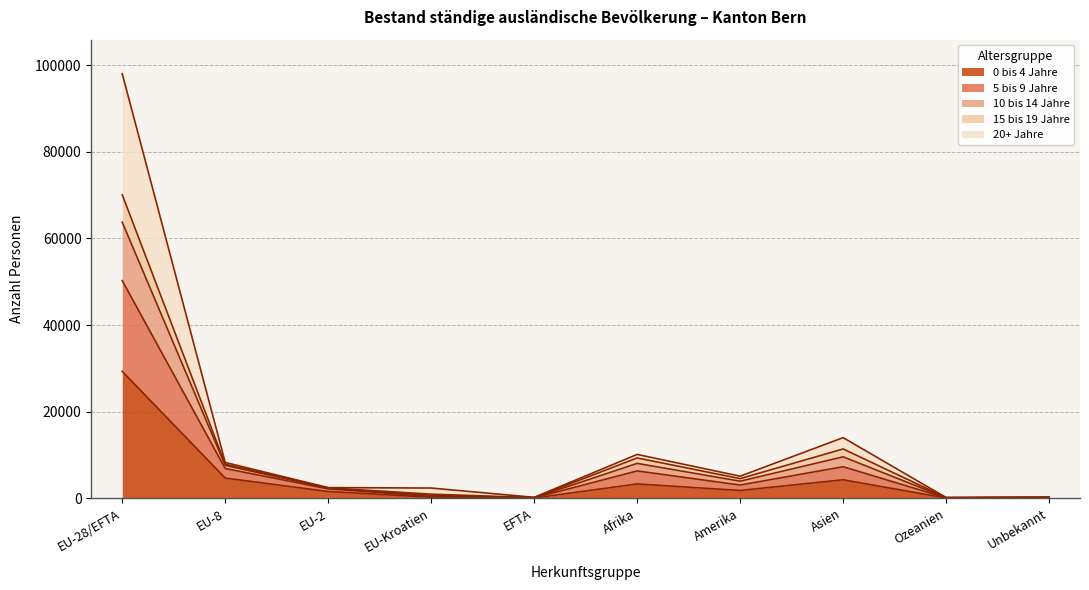

How many lines are shown in the chart?

5